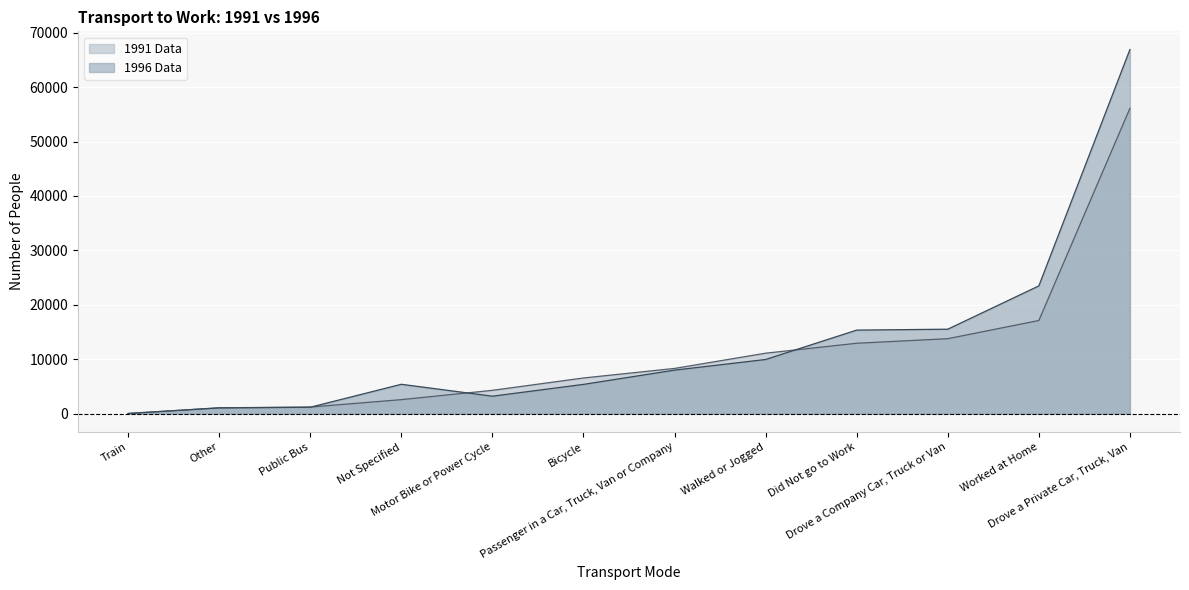

Reading right to left, what are all the values shown in this chart?

1991 Data: Drove a Private Car, Truck, Van=56106	Worked at Home=17118	Drove a Company Car, Truck or Van=13773	Did Not go to Work=12936	Walked or Jogged=11109	Passenger in a Car, Truck, Van or Company=8310	Bicycle=6552	Motor Bike or Power Cycle=4284	Not Specified=2574	Public Bus=1206	Other=1077	Train=9
1996 Data: Drove a Private Car, Truck, Van=66912	Worked at Home=23475	Drove a Company Car, Truck or Van=15519	Did Not go to Work=15351	Walked or Jogged=9951	Passenger in a Car, Truck, Van or Company=7995	Bicycle=5376	Motor Bike or Power Cycle=3207	Not Specified=5394	Public Bus=1179	Other=1056	Train=48